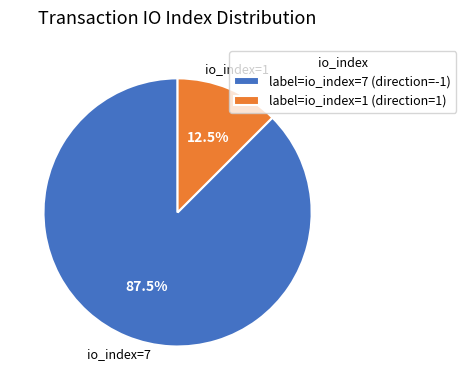

How many segments does this pie chart have?

2